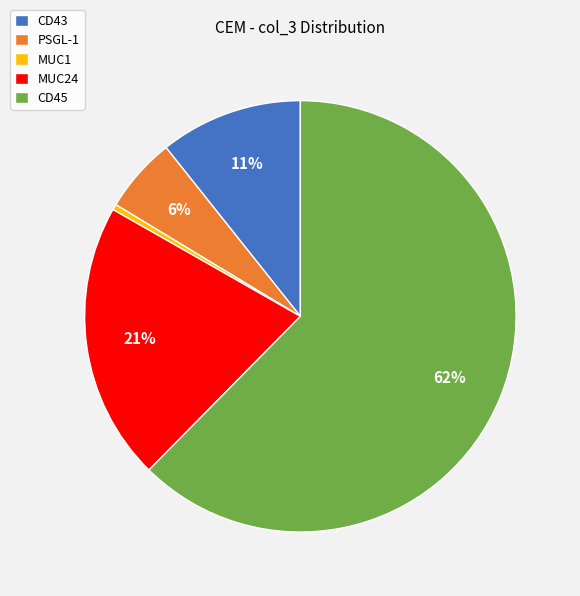

Rank the categories by value from highest to lowest.

CD45, MUC24, CD43, PSGL-1, MUC1